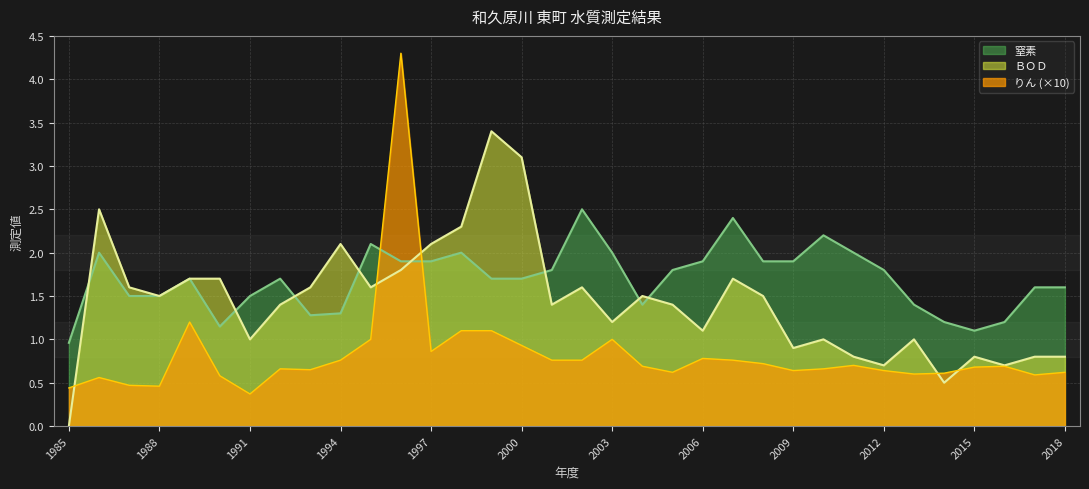

Between 2006 and 1998, which is larger?

1998